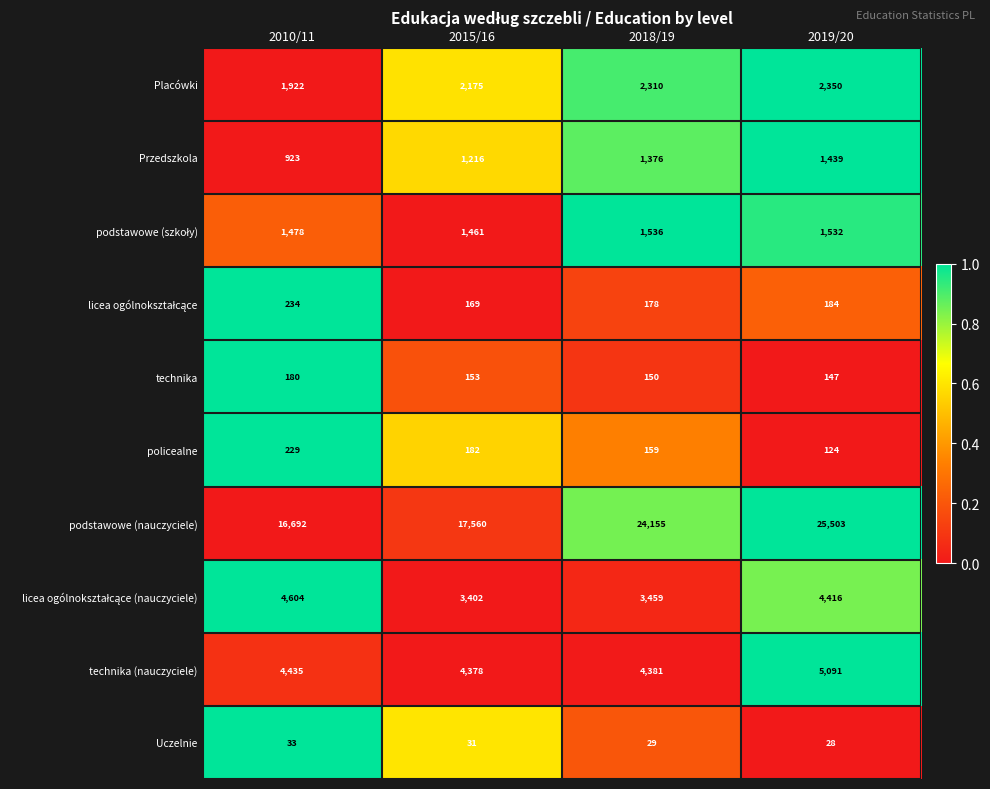

How many data points in Przedszkola are less than 1376?

2